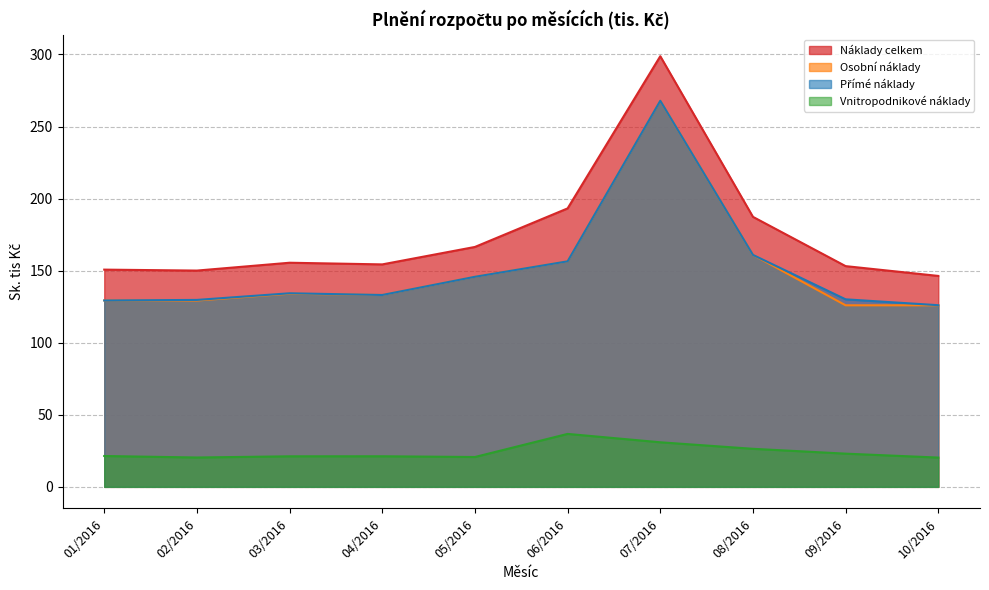

What is the difference between the Vnitropodnikové náklady values at 03/2016 and 06/2016?

15.5